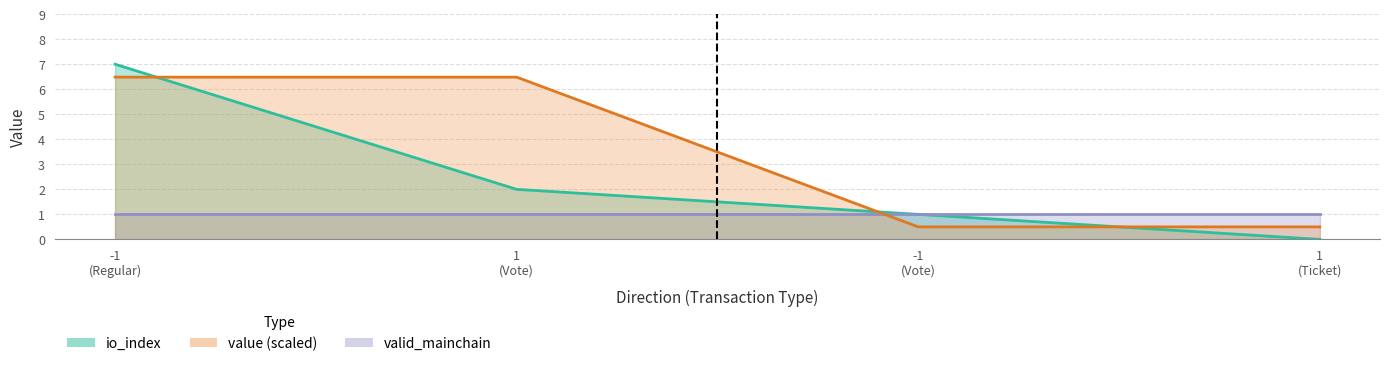

Which series changed the most between -1 (Regular) and 1 (Vote)?

io_index